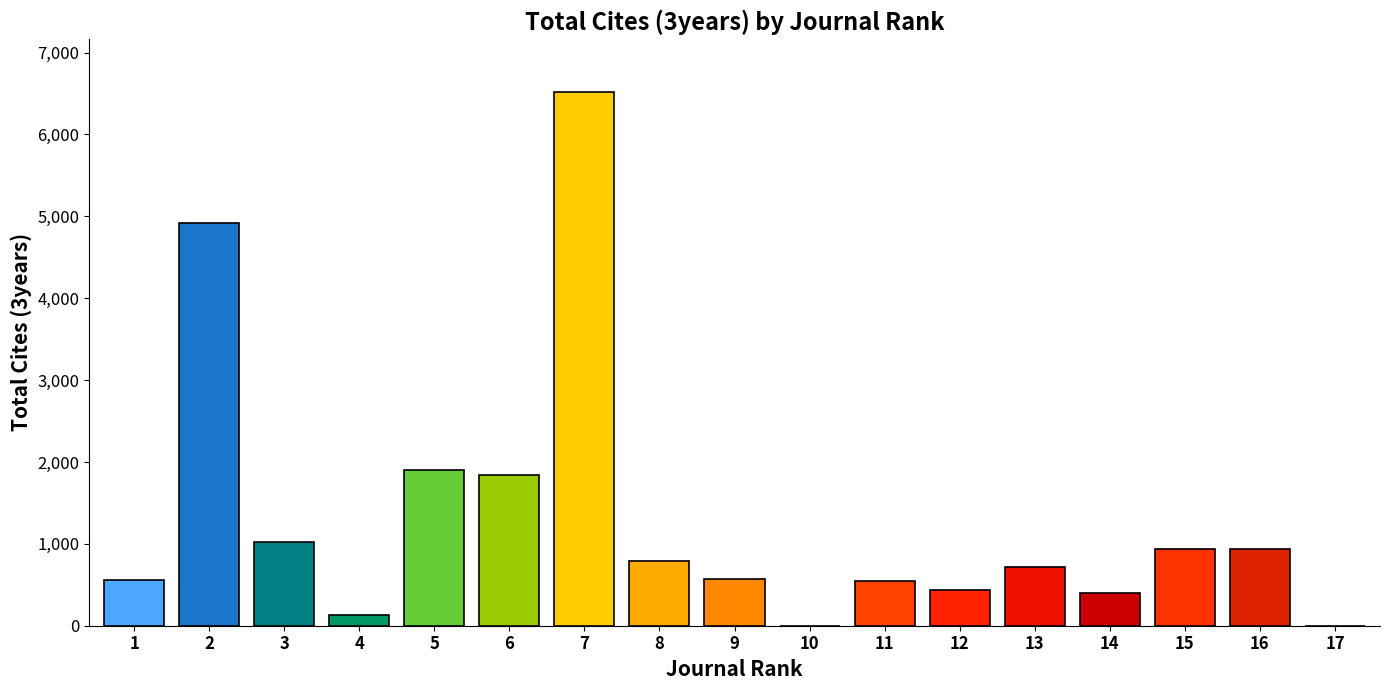

The value at 7 is 10060. True or false?

False